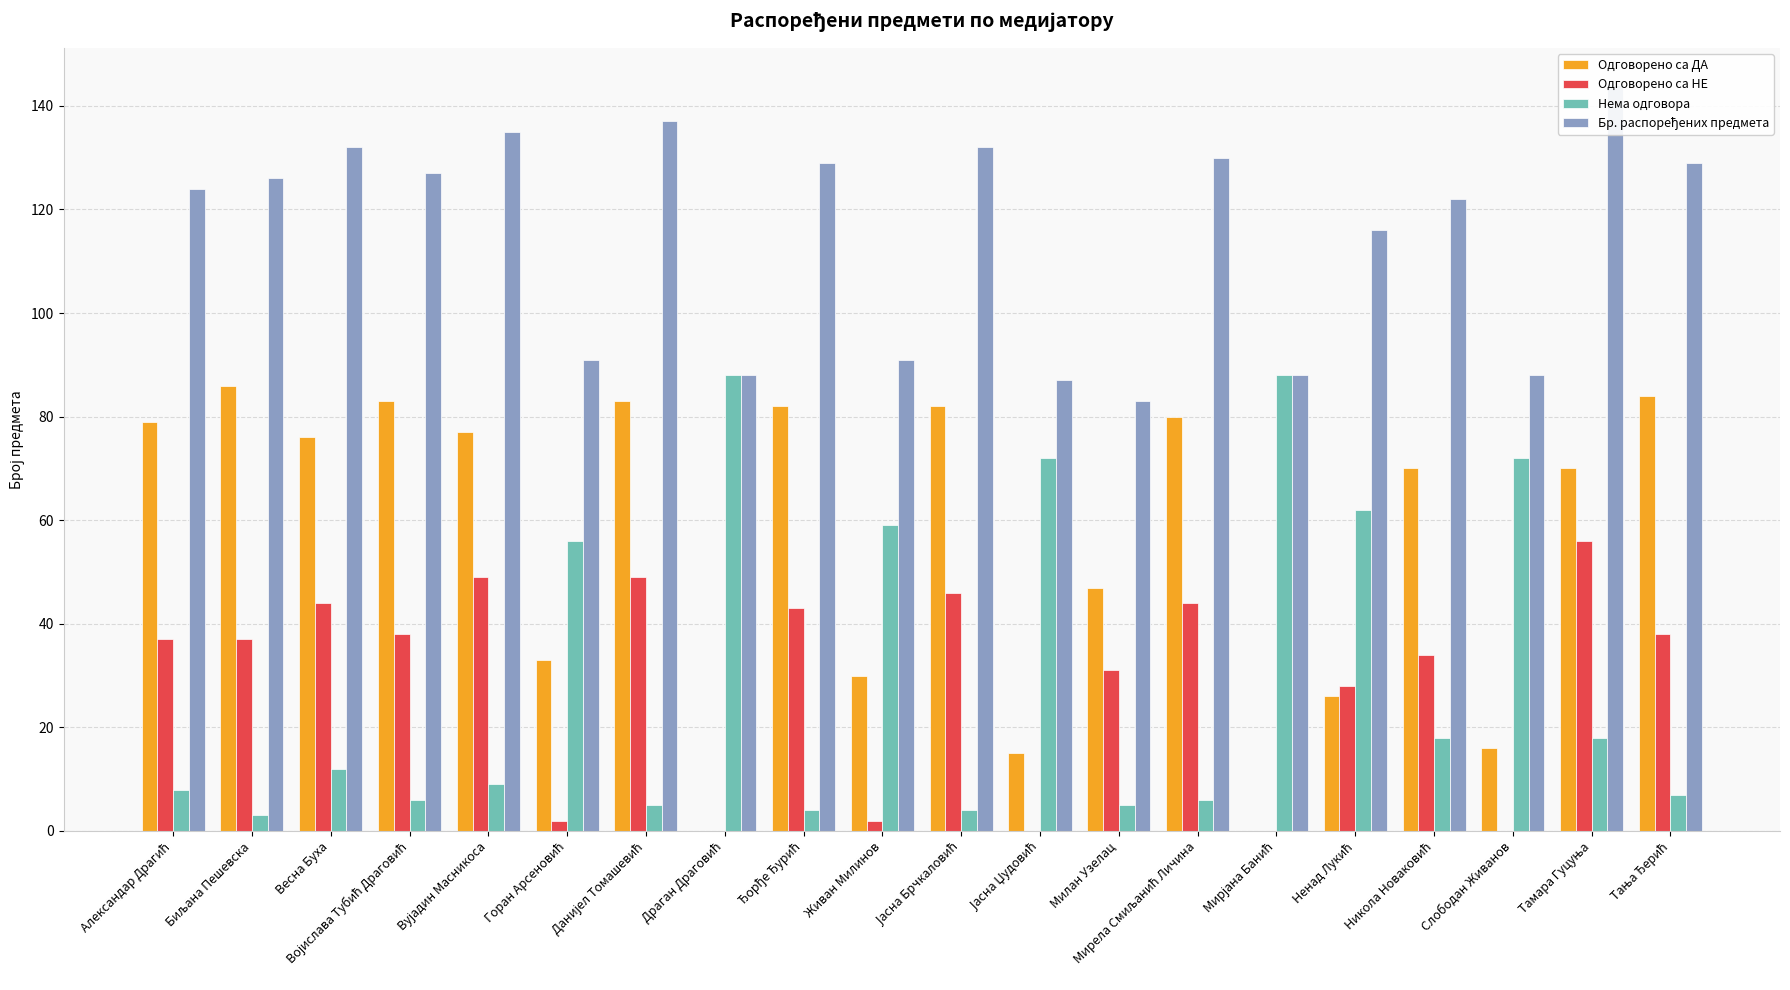

What is the spread (max minus min) of values at Милан Узелац?

78